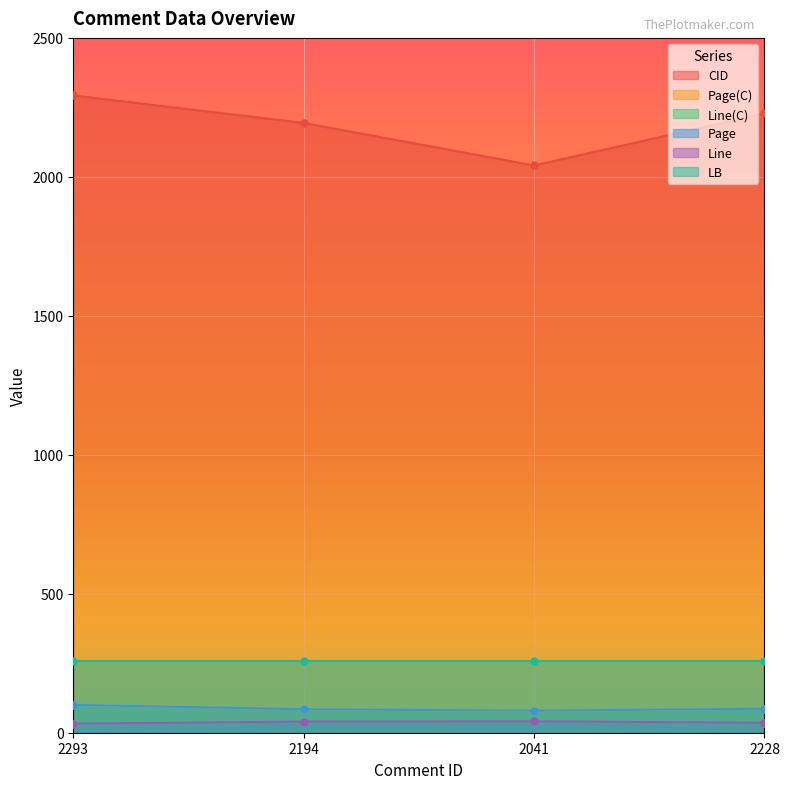

What is the label of the 1st point from the left?

2293